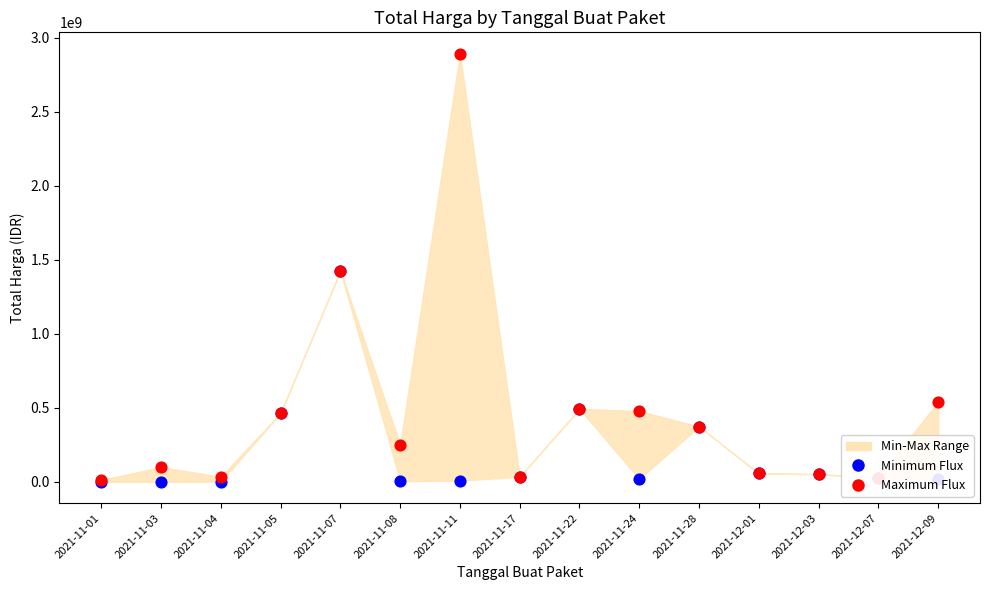

At which category is the sum across all series the highest?

2021-11-11